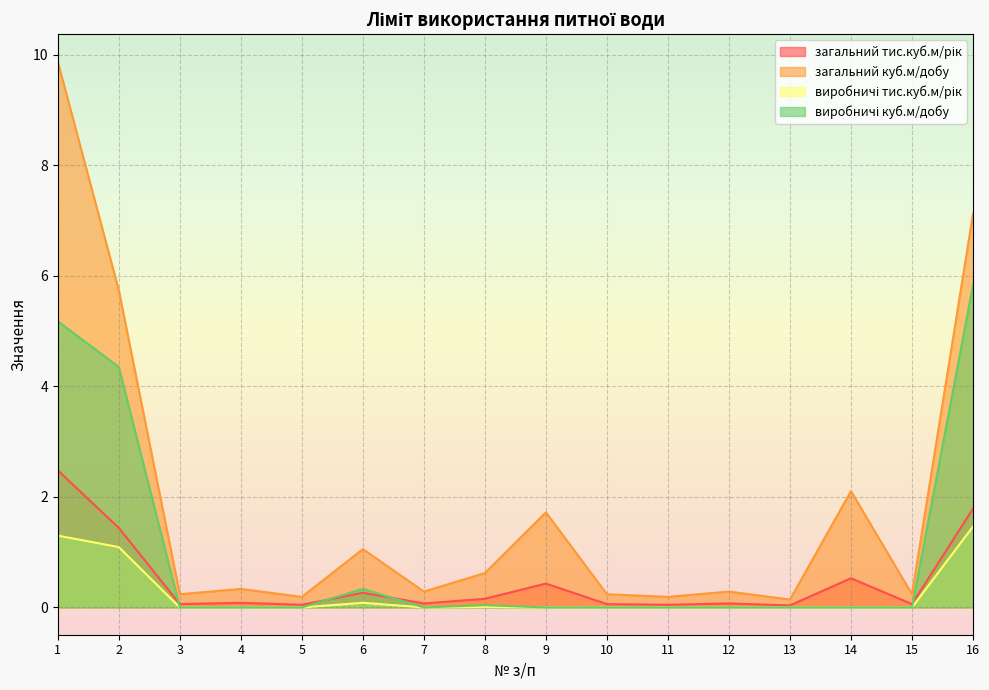

The загальний куб.м/добу series shows 0.5 at 4. True or false?

False